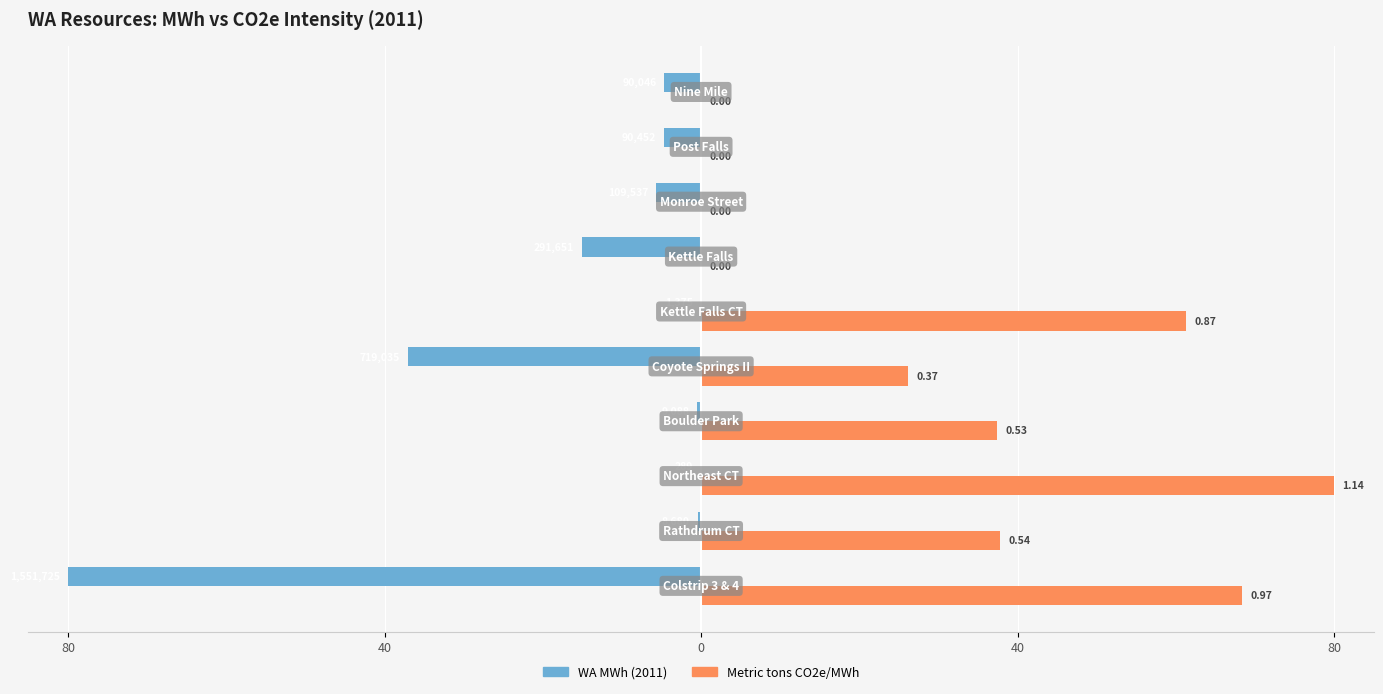

What are all the series names shown in the legend?

WA MWh (2011), Metric tons CO2e/MWh